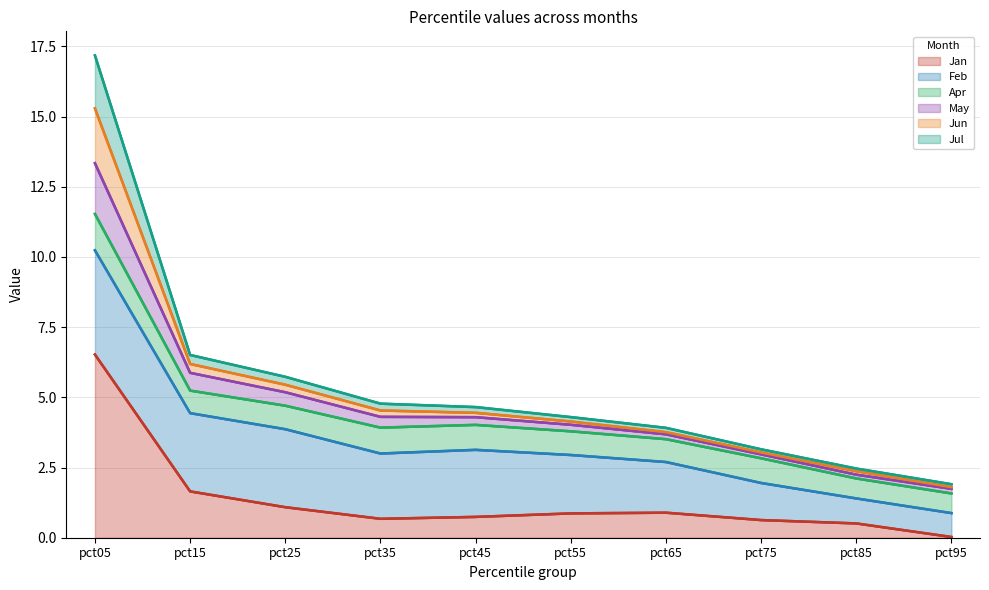

Which category has the lowest value in the Jan series?

pct95